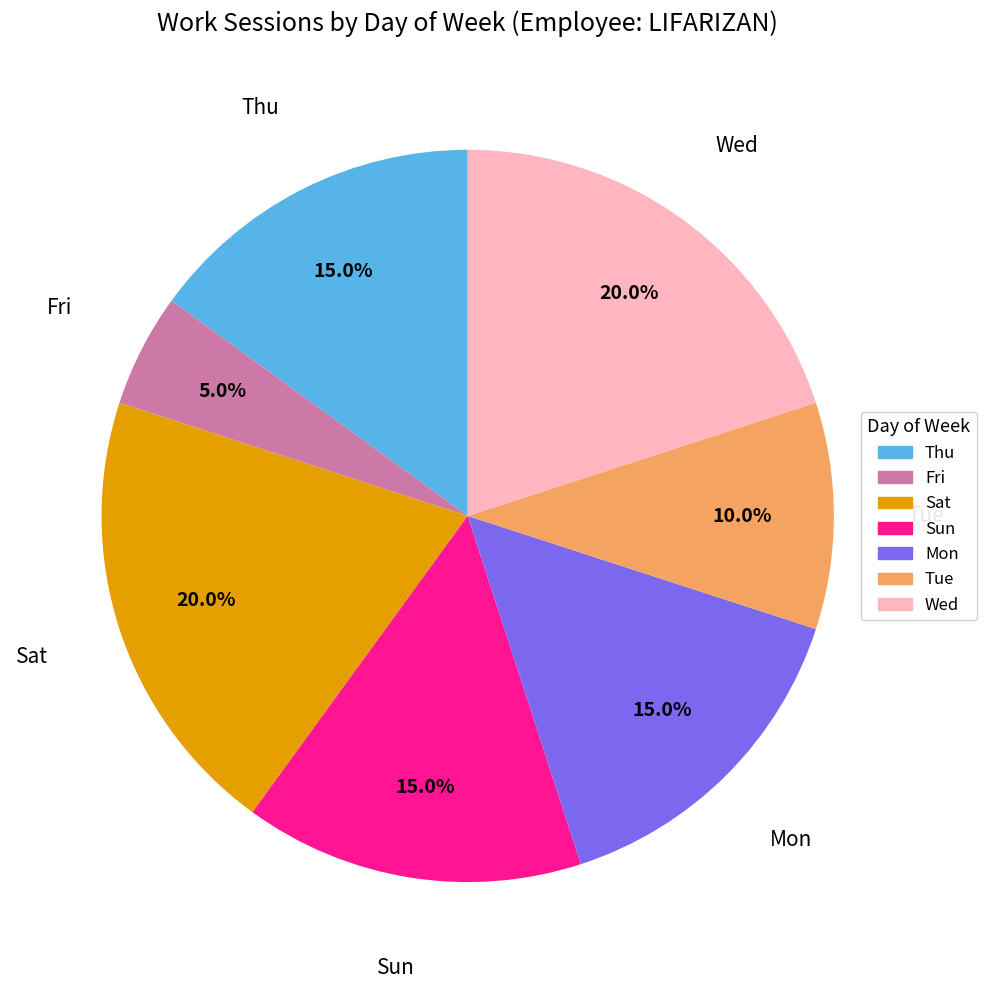

To the nearest percent, what is the average slice percentage?

14%